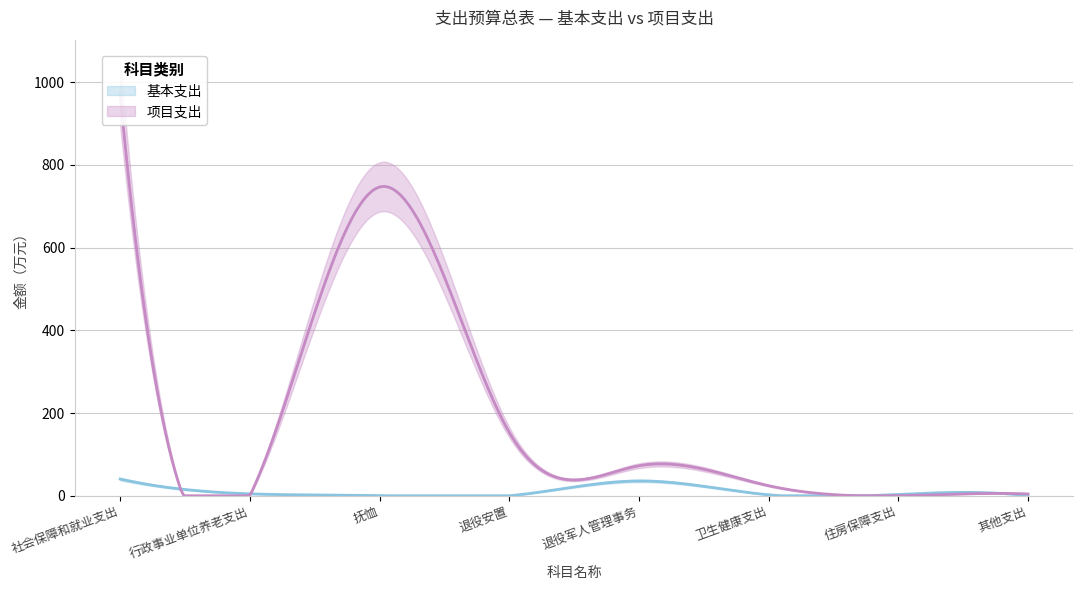

Reading right to left, transcribe all the data shown in this chart.

基本支出: 其他支出=0.0	住房保障支出=3.4	卫生健康支出=2.4	退役军人管理事务=35.8	退役安置=0.0	抚恤=0.0	行政事业单位养老支出=4.7	社会保障和就业支出=40.4
项目支出: 其他支出=4.4	住房保障支出=0.0	卫生健康支出=24.4	退役军人管理事务=72.5	退役安置=153.5	抚恤=746.6	行政事业单位养老支出=0.0	社会保障和就业支出=972.6